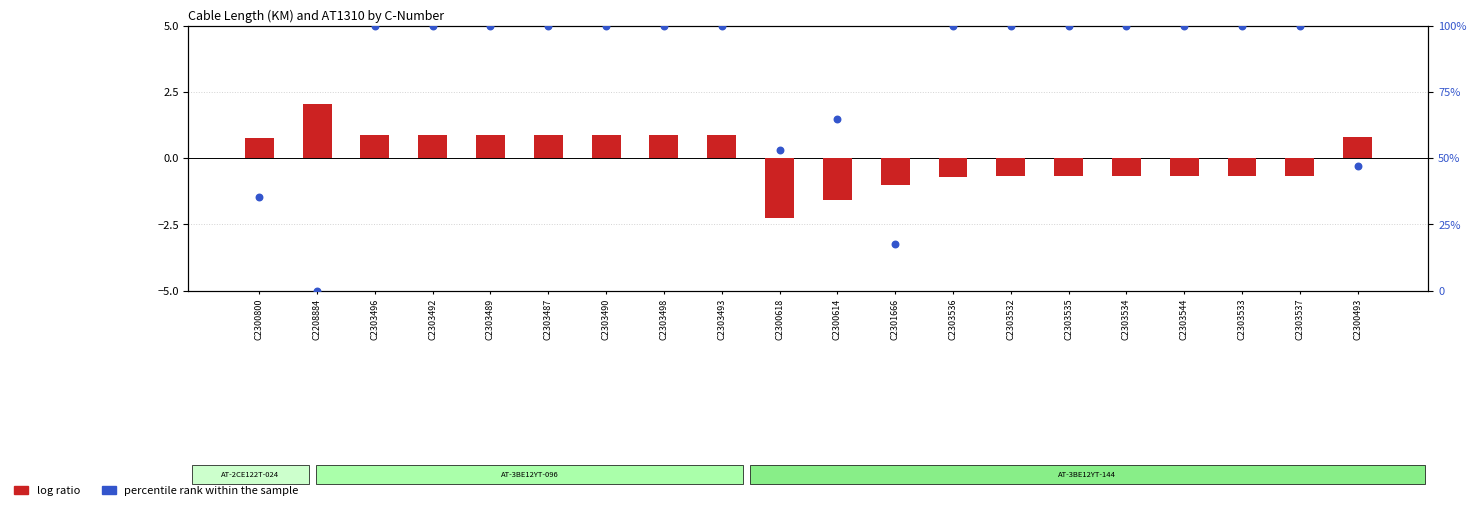

Which series contains the highest Y value?

percentile rank within the sample